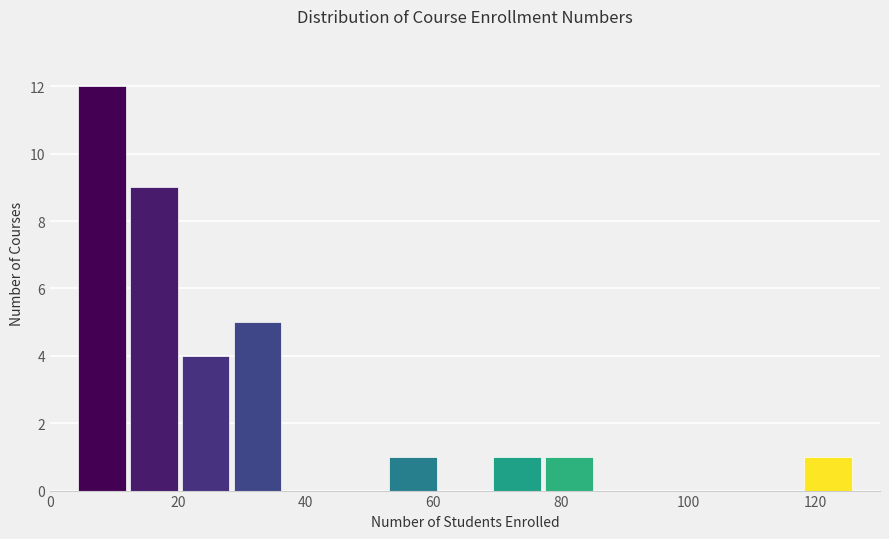

Reading left to right, list every bar in this chart as the range it spans on the x-axis followed by its height. Neither the bar edges nor the heights are printed on the chart, so give them approximately, as read against the axes.

4 to 12: 12
12 to 20: 9
20 to 28: 4
28 to 36: 5
36 to 44: 0
44 to 52: 0
52 to 60: 1
60 to 70: 0
70 to 78: 1
78 to 86: 1
86 to 94: 0
94 to 102: 0
102 to 110: 0
110 to 118: 0
118 to 126: 1